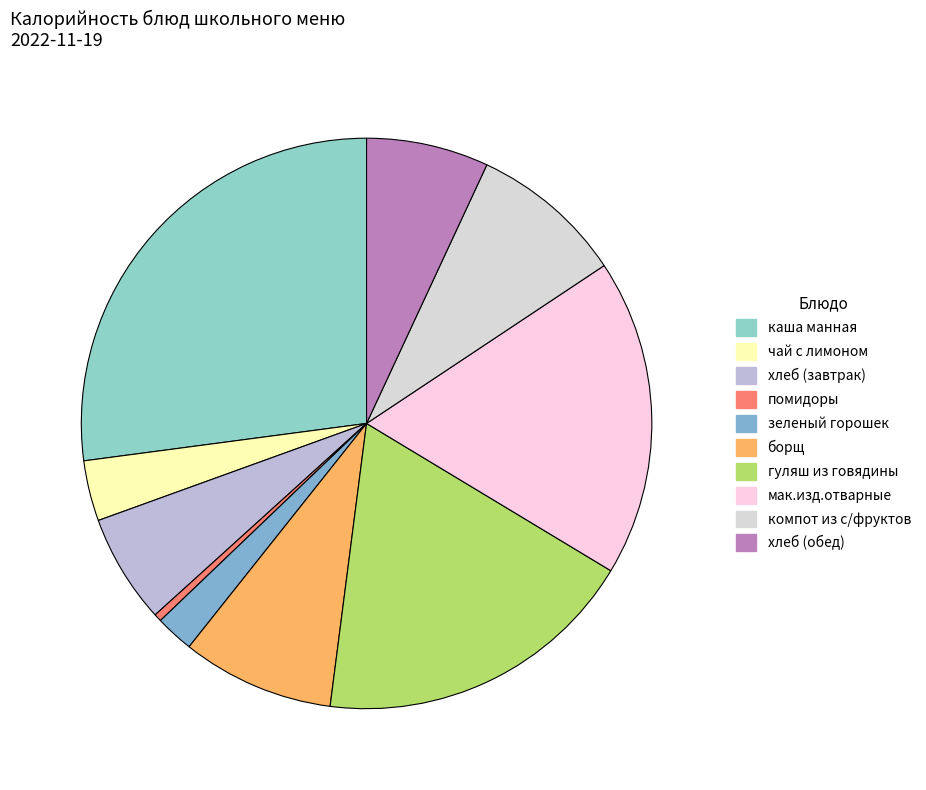

To the nearest percent, what percentage of the pie is гуляш из говядины?

18%